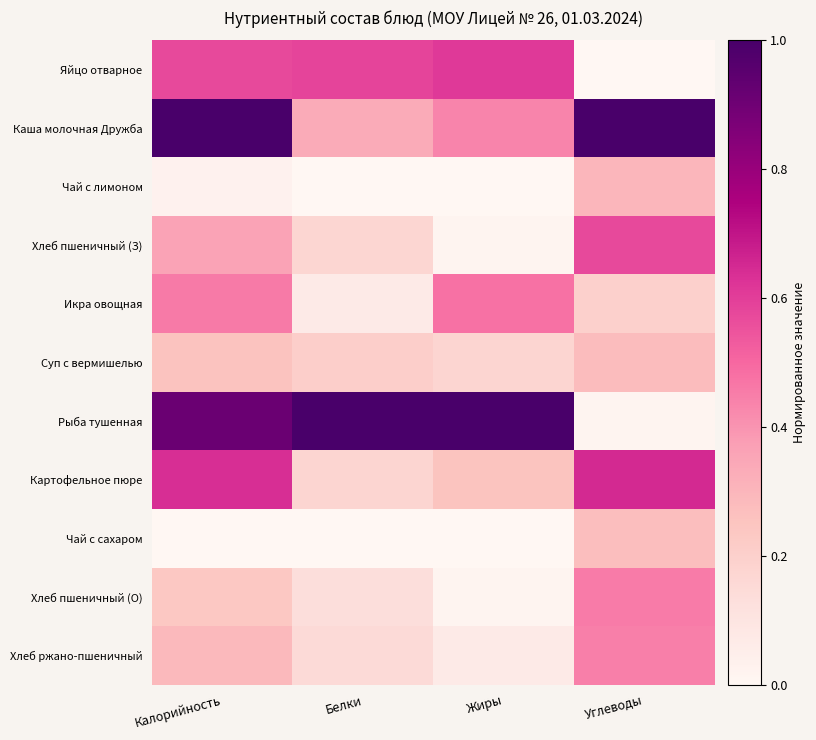

At how many categories does at least one series exceed 0?

4